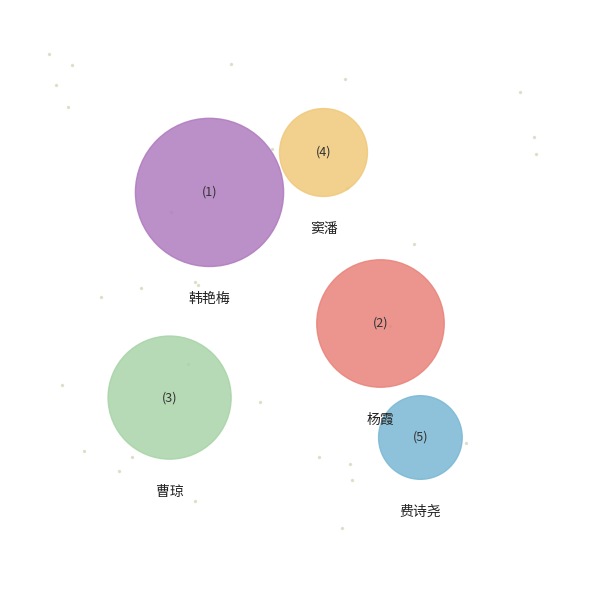

Combined, what portion of the pie is 杨霞 and 窦潘?

36.3%